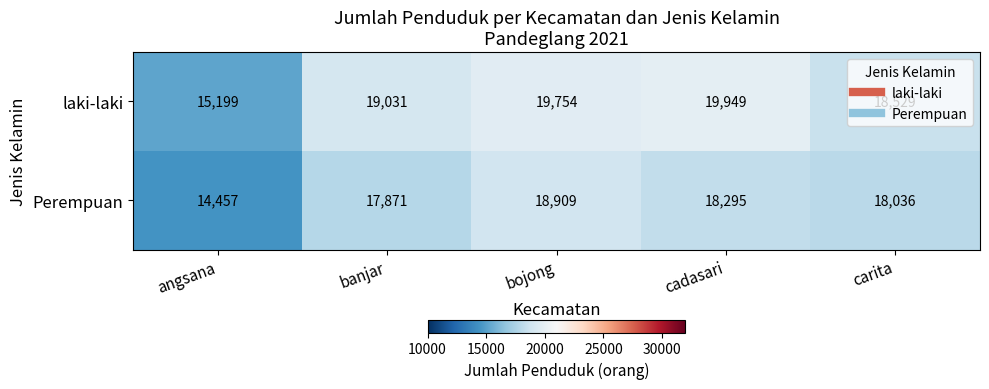

Which series changed the most between angsana and cadasari?

laki-laki